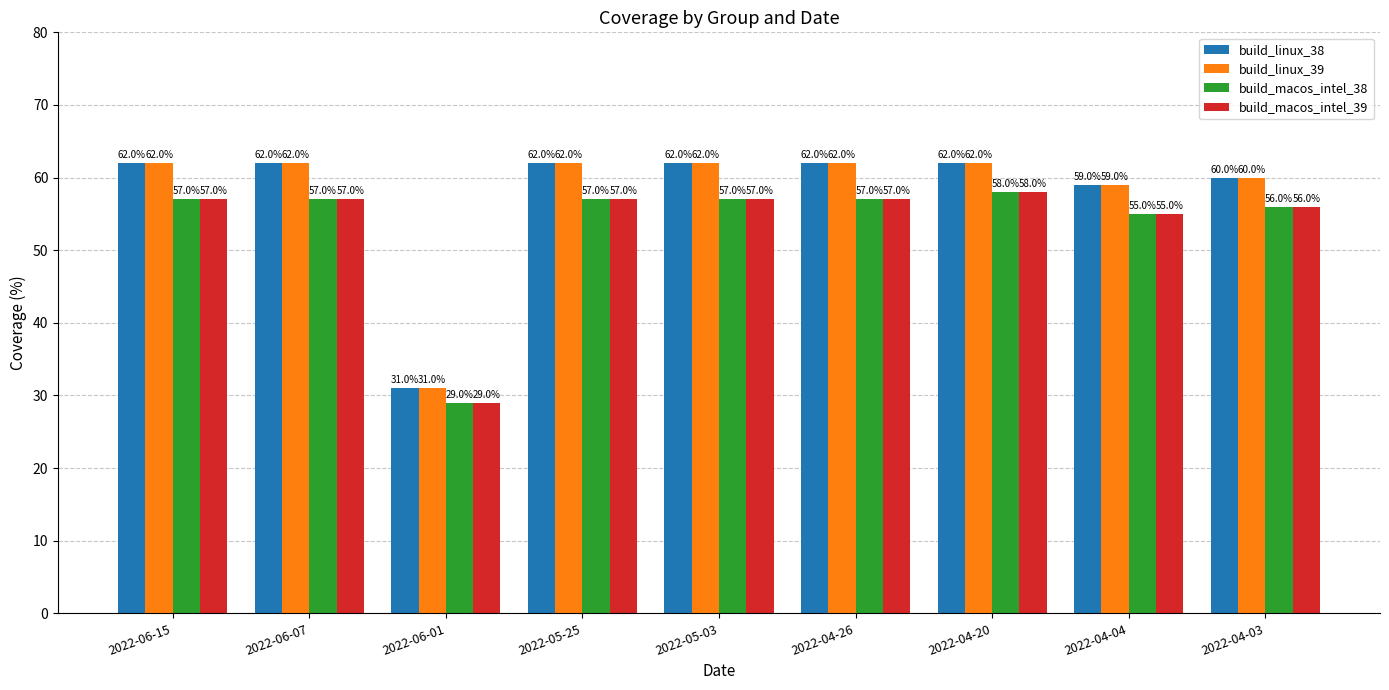

What is the lowest value of the build_macos_intel_39 series?

29